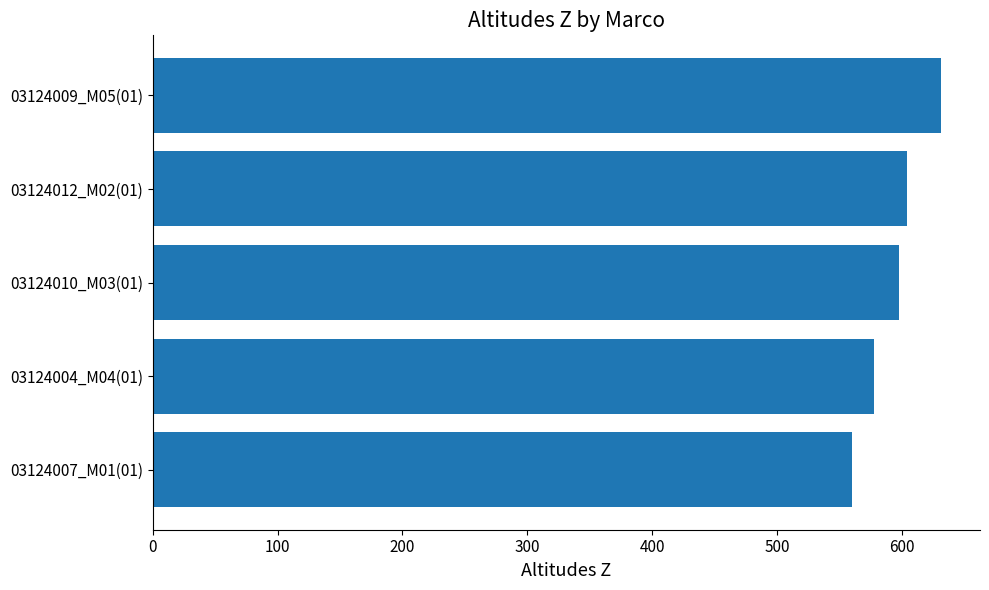

What is the difference between the second highest and minimum values?

44.5